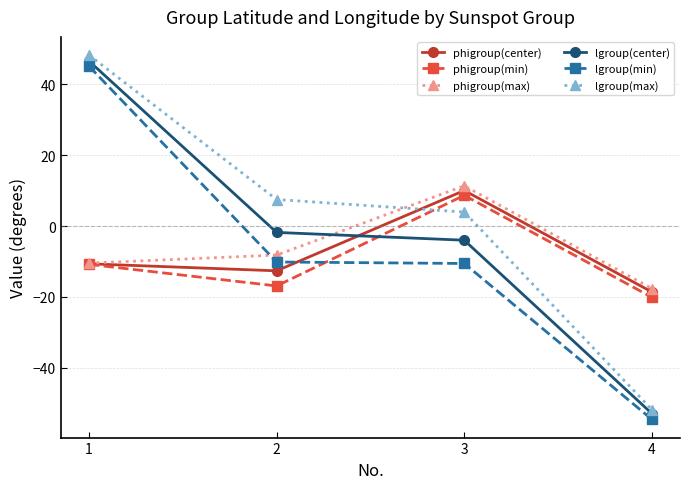

Which category has the highest value in the phigroup(max) series?

3